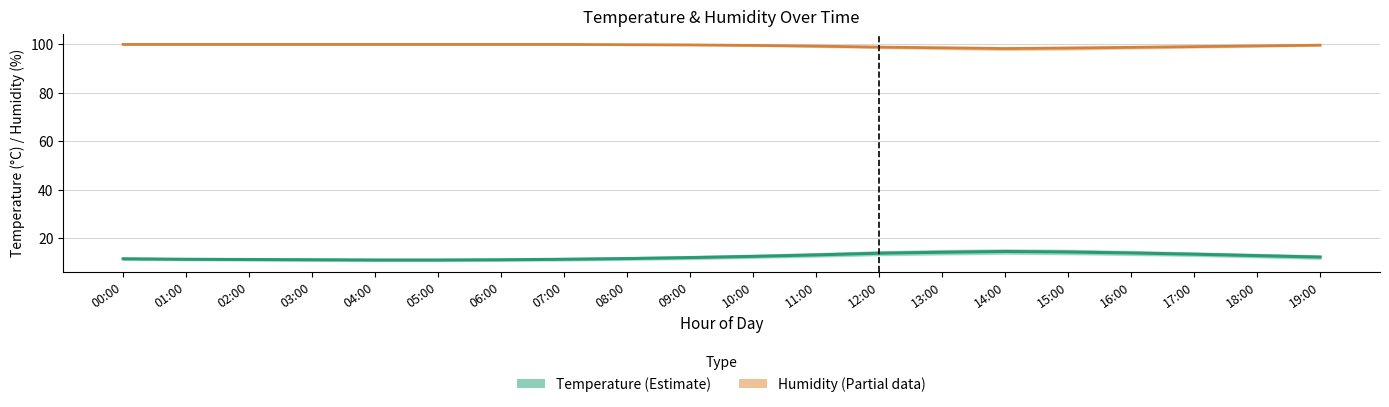

List the series in order of their overall mean, lowest first.

Temperature, Humidity